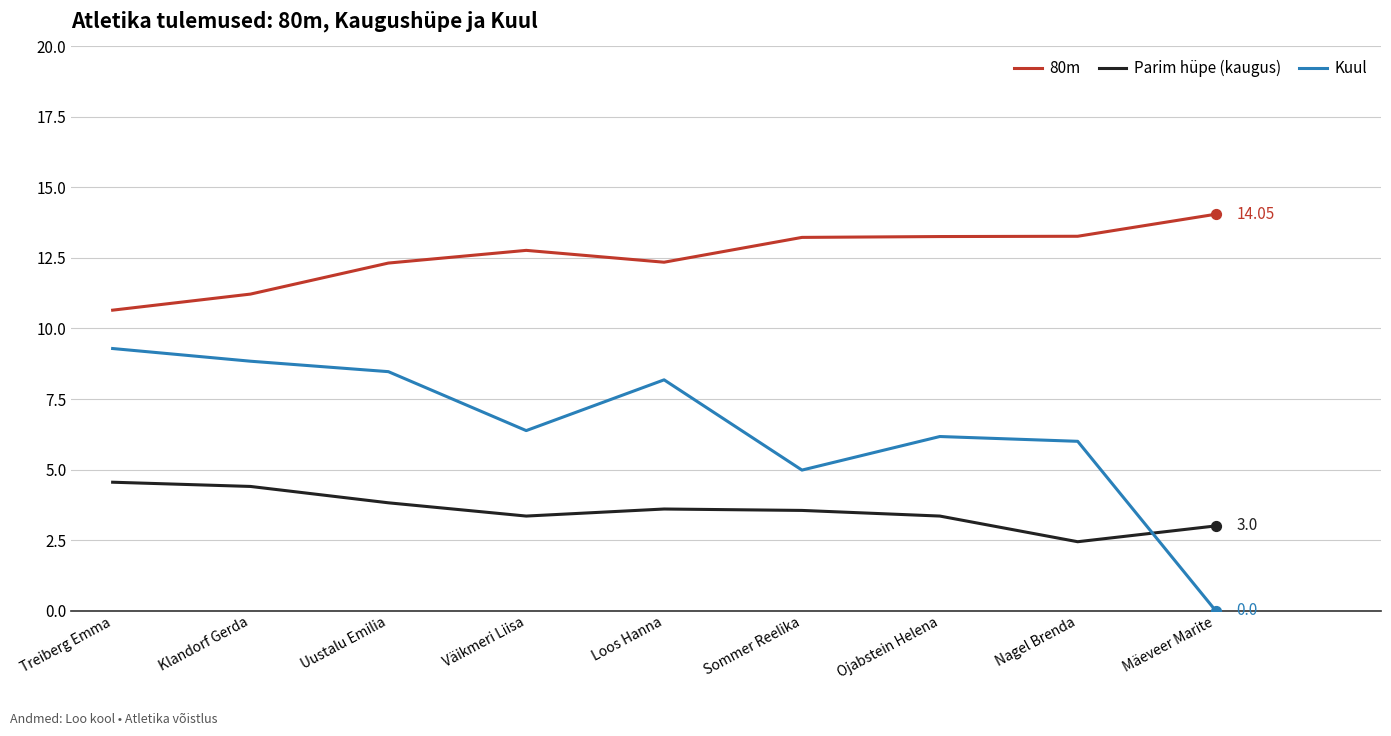

Which series has the largest total across all categories?

80m